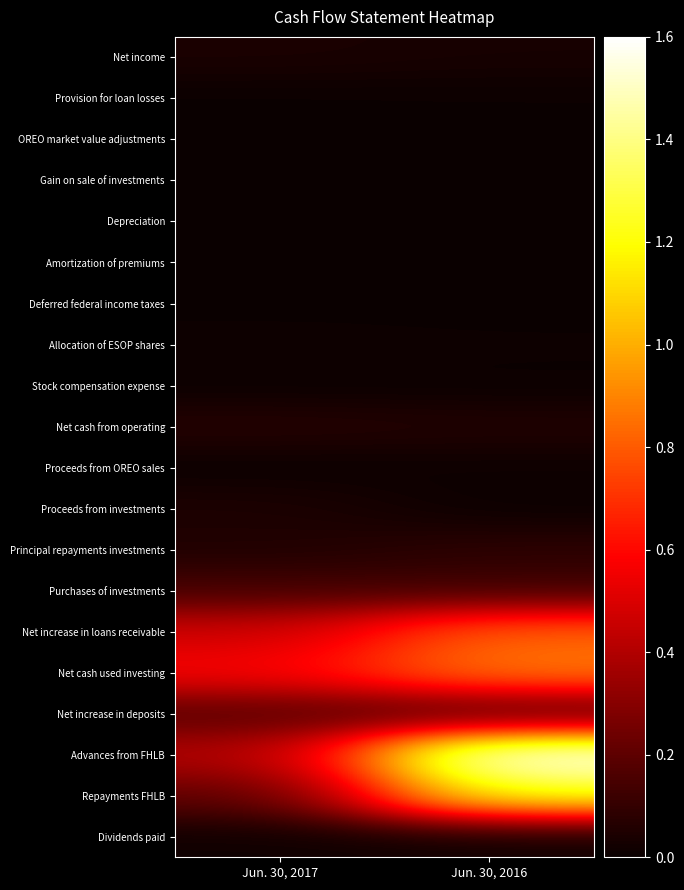

Reading left to right, transcribe all the data shown in this chart.

Net income: Jun. 30, 2017=4212000	Jun. 30, 2016=3265000
Provision for loan losses: Jun. 30, 2017=300000	Jun. 30, 2016=500000
OREO market value adjustments: Jun. 30, 2017=50000	Jun. 30, 2016=257000
Gain on sale of investments: Jun. 30, 2017=56000	Jun. 30, 2016=0
Depreciation: Jun. 30, 2017=536000	Jun. 30, 2016=524000
Amortization of premiums: Jun. 30, 2017=331000	Jun. 30, 2016=498000
Deferred federal income taxes: Jun. 30, 2017=336000	Jun. 30, 2016=309000
Allocation of ESOP shares: Jun. 30, 2017=1010000	Jun. 30, 2016=754000
Stock compensation expense: Jun. 30, 2017=401000	Jun. 30, 2016=383000
Net cash from operating: Jun. 30, 2017=6923000	Jun. 30, 2016=5766000
Proceeds from OREO sales: Jun. 30, 2017=461000	Jun. 30, 2016=988000
Proceeds from investments: Jun. 30, 2017=4742000	Jun. 30, 2016=430000
Principal repayments investments: Jun. 30, 2017=5253000	Jun. 30, 2016=8203000
Purchases of investments: Jun. 30, 2017=14188000	Jun. 30, 2016=13285000
Net increase in loans receivable: Jun. 30, 2017=46929000	Jun. 30, 2016=81474000
Net cash used investing: Jun. 30, 2017=57382000	Jun. 30, 2016=87655000
Net increase in deposits: Jun. 30, 2017=18099000	Jun. 30, 2016=15197000
Advances from FHLB: Jun. 30, 2017=40000000	Jun. 30, 2016=160000000
Repayments FHLB: Jun. 30, 2017=20000000	Jun. 30, 2016=124000000
Dividends paid: Jun. 30, 2017=1349000	Jun. 30, 2016=1517000